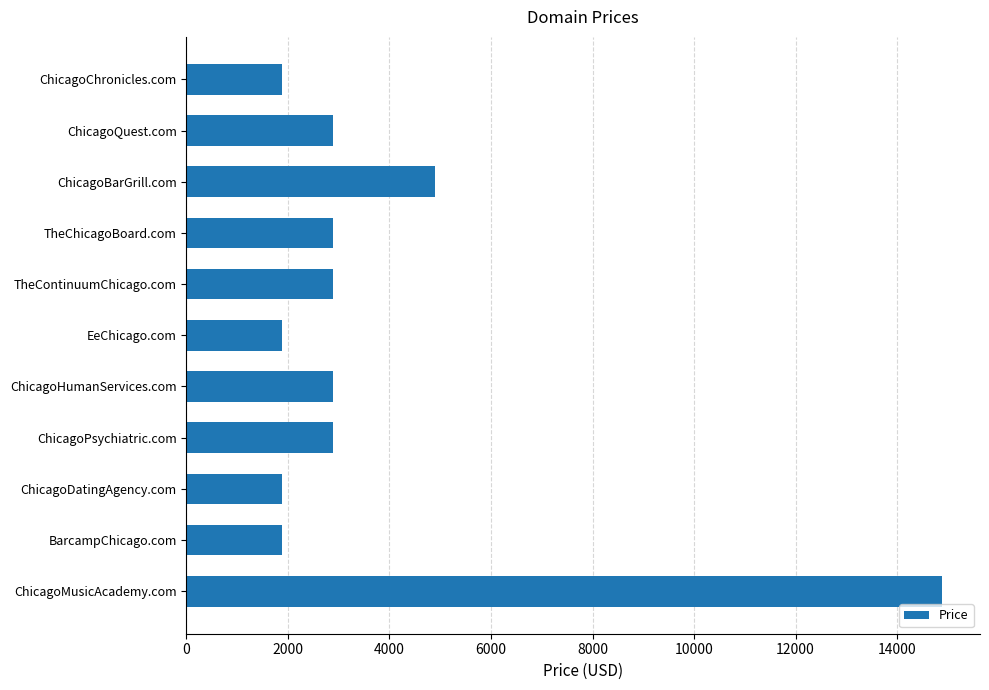

The value at ChicagoDatingAgency.com is 1061. True or false?

False